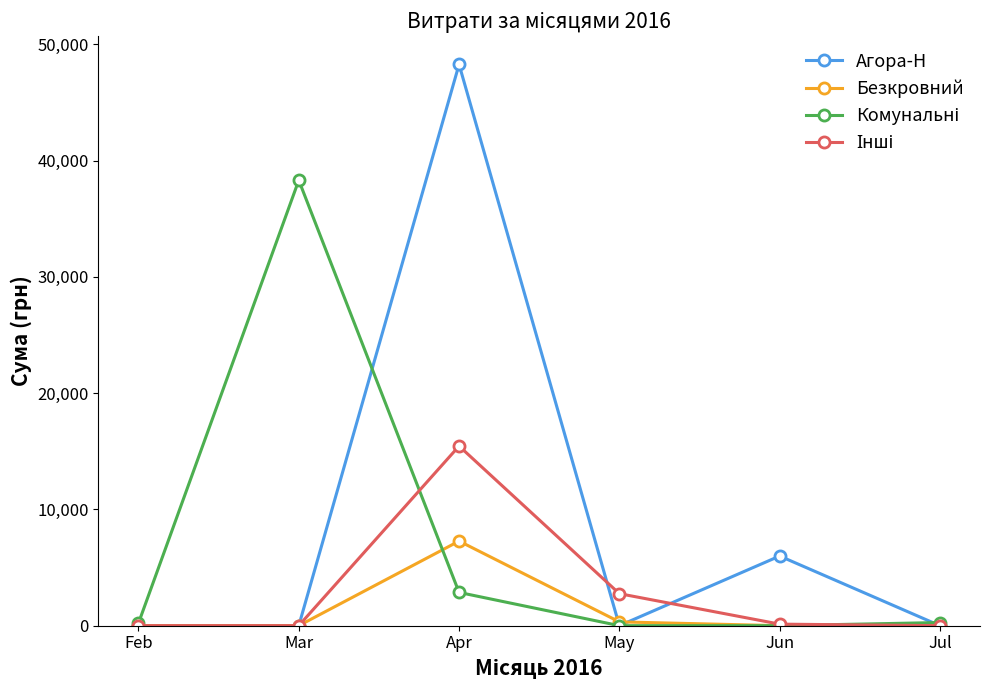

What is the value of the Агора-Н point at the 5th from the left?

5989.0